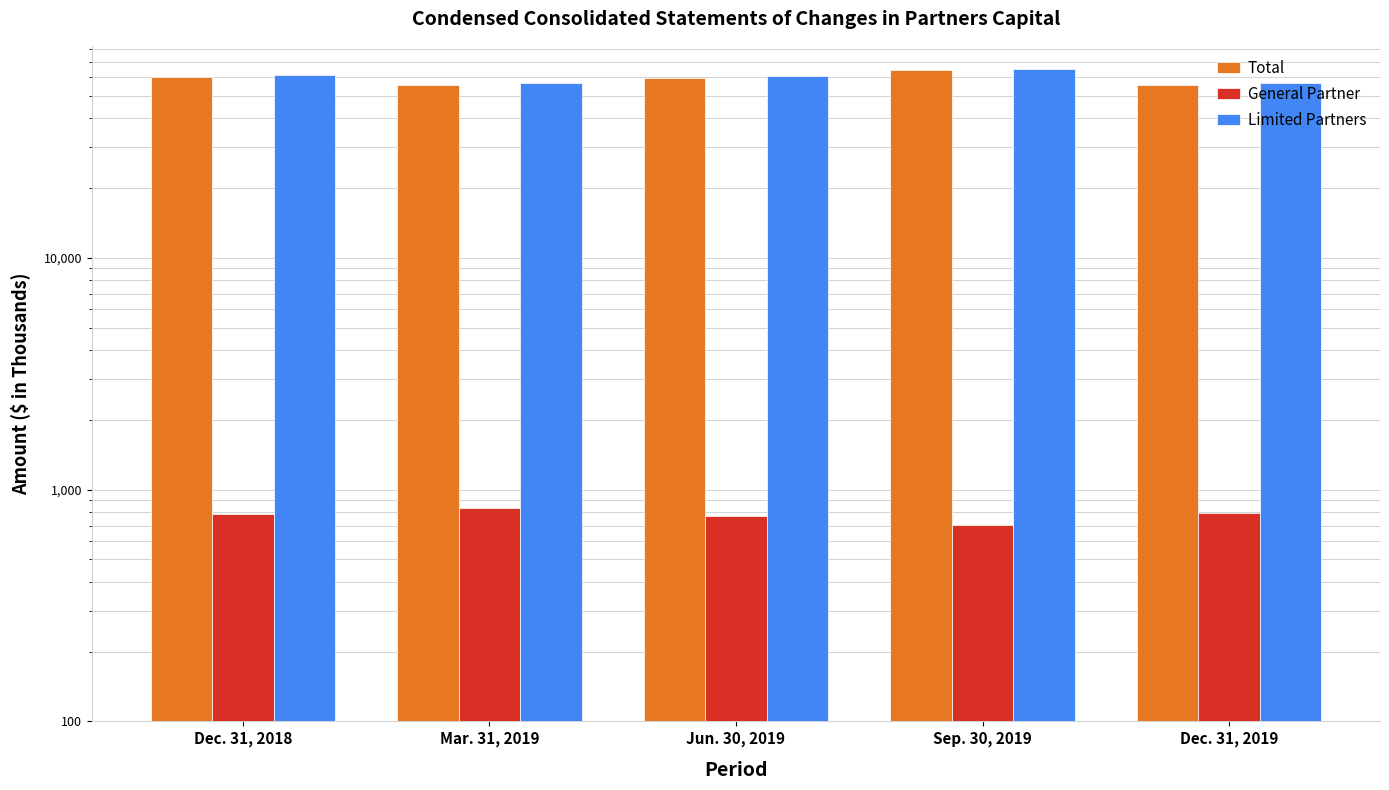

Reading left to right, list all the values displayed in this chart.

Total: Dec. 31, 2018=60409	Mar. 31, 2019=55806	Jun. 30, 2019=59868	Sep. 30, 2019=64784	Dec. 31, 2019=55863
General Partner: Dec. 31, 2018=786	Mar. 31, 2019=831	Jun. 30, 2019=771	Sep. 30, 2019=702	Dec. 31, 2019=793
Limited Partners: Dec. 31, 2018=61195	Mar. 31, 2019=56637	Jun. 30, 2019=60639	Sep. 30, 2019=65486	Dec. 31, 2019=56656